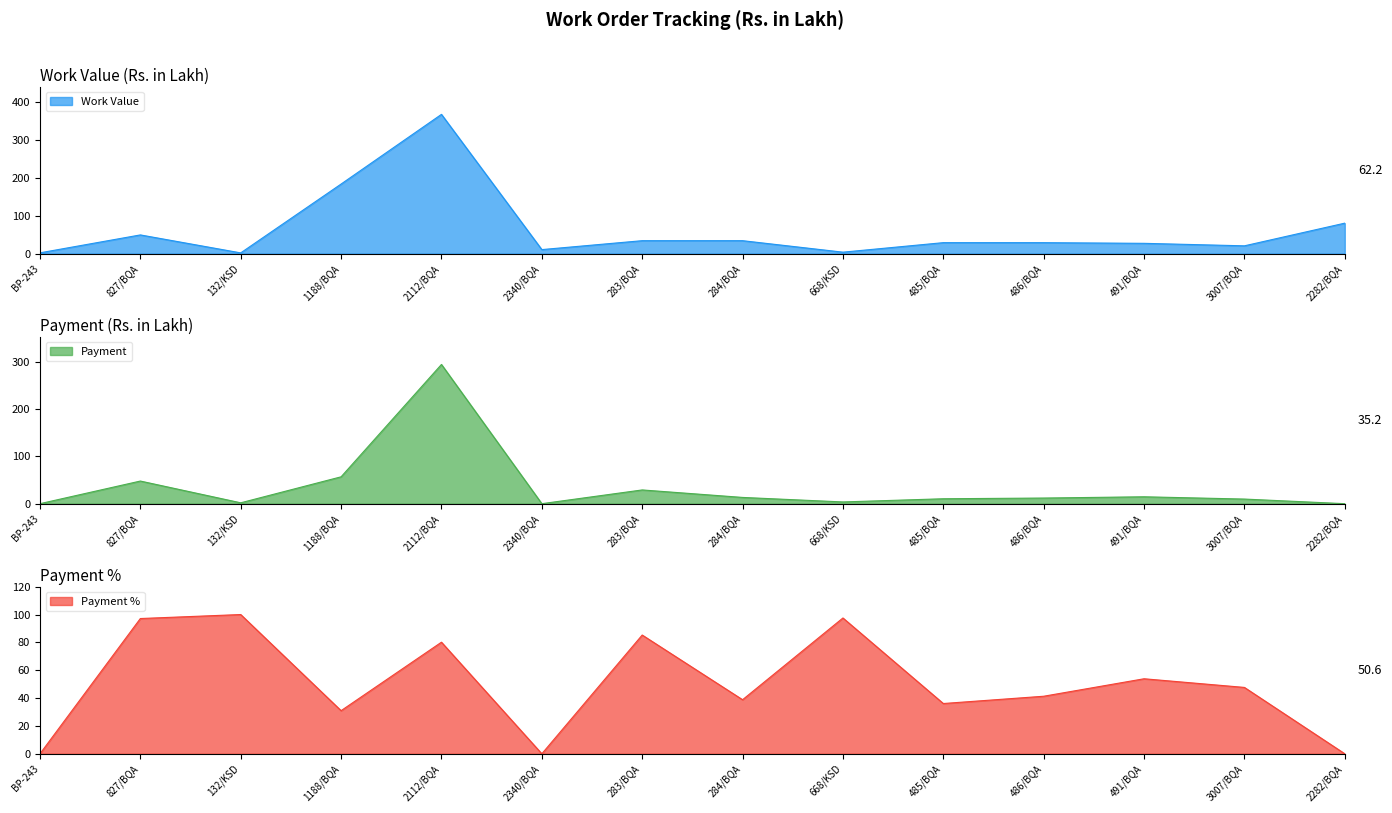

Reading left to right, list all the values displayed in this chart.

Work Value: 2.0	49.2	1.9	183.3	367.0	10.5	34.0	34.0	3.8	28.8	28.8	27.1	20.5	80.2
Payment: 0.0	47.8	1.9	56.8	294.1	0.0	29.0	13.2	3.7	10.4	11.9	14.6	9.8	0.0
Payment %: 0.0	97.1	100.0	31.0	80.1	0.0	85.3	38.8	97.5	36.1	41.3	53.9	47.6	0.0